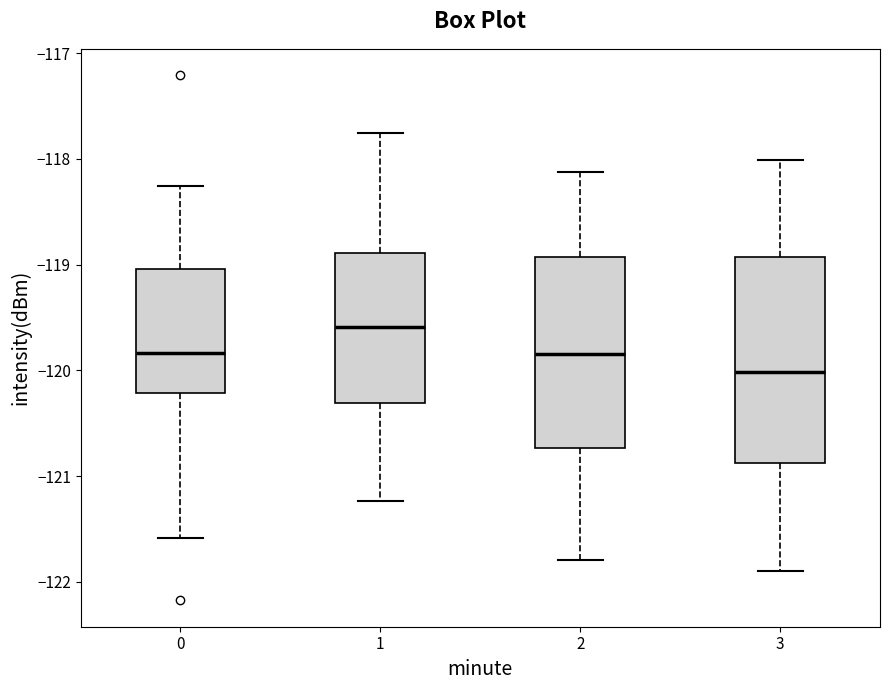

Which box's median line is the highest?

1